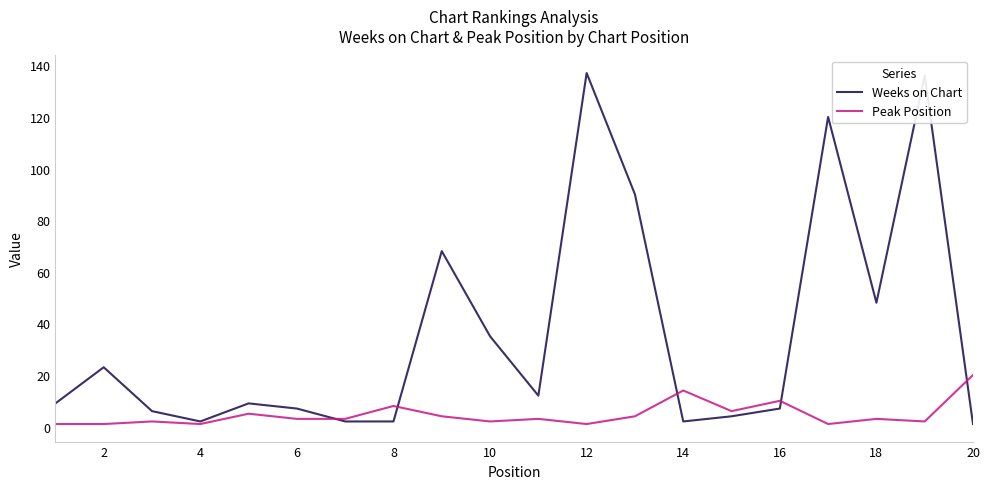

After their last crossing, which series has the higher values: Weeks on Chart or Peak Position?

Peak Position